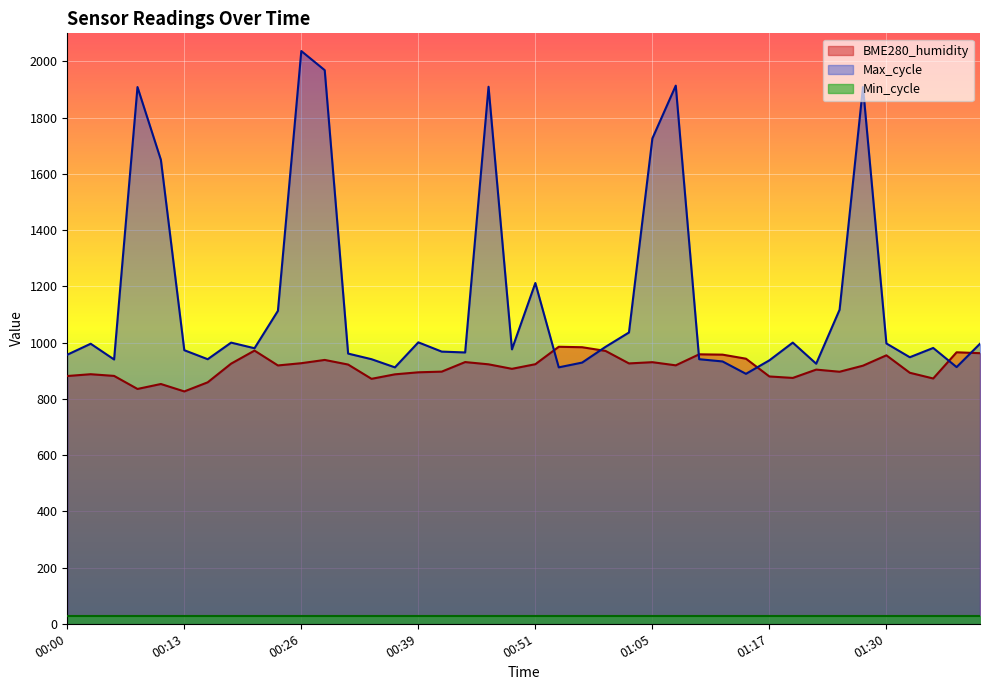

What is the average value of the BME280_humidity series?

913.8